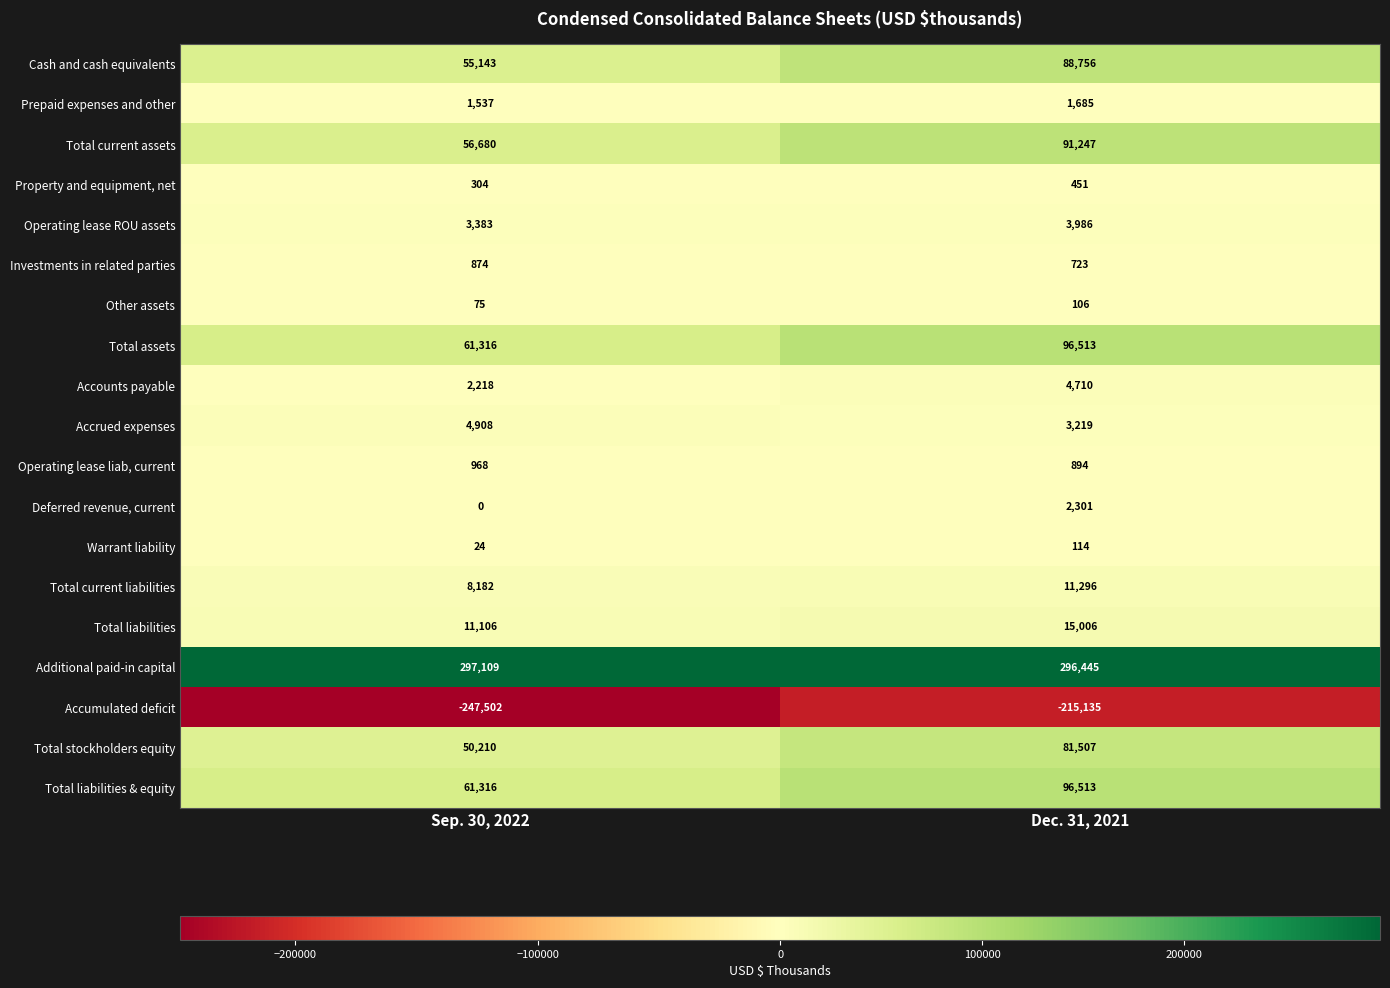

At which category is the sum across all series the highest?

Dec. 31, 2021